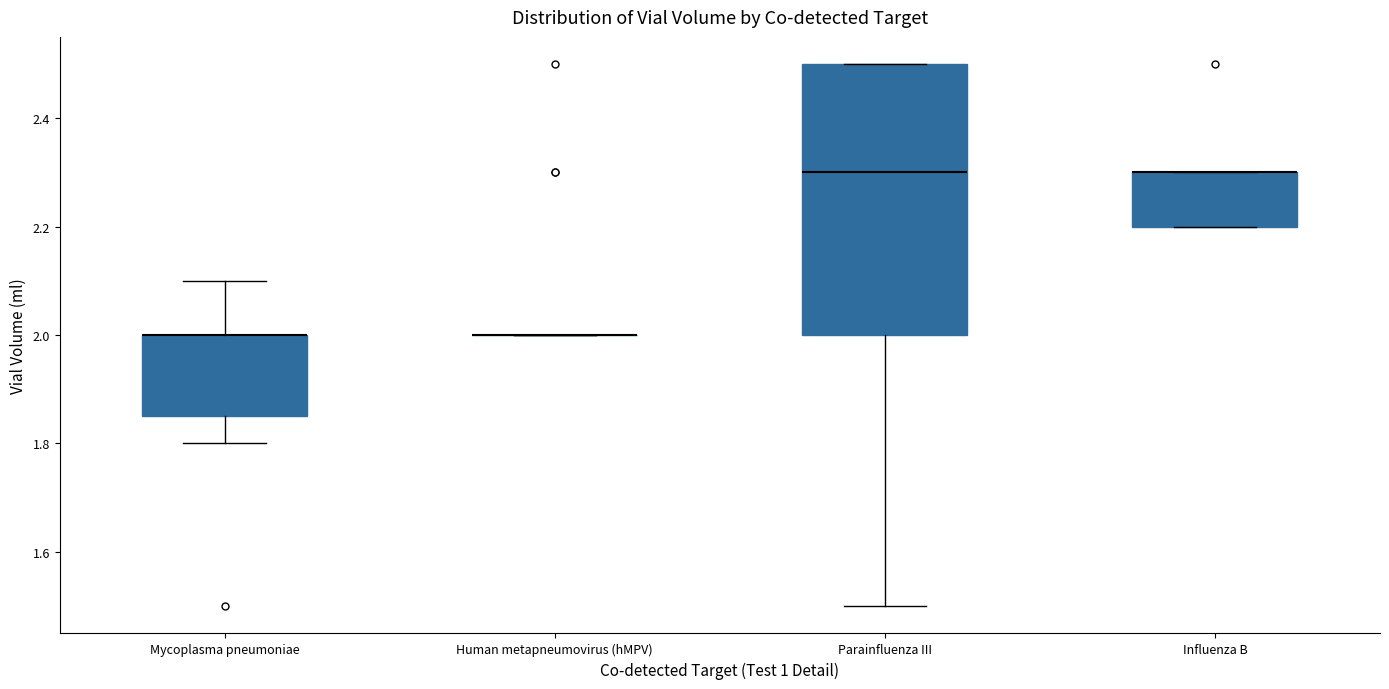

Reading left to right, transcribe this box plot: for each box, give where its median line is, the range the box spans, and where its two whiskers end, as read against the y-axis. The values are not printed on the chart, so give them approximately, as read against the axis.

Mycoplasma pneumoniae: median 2.00 (drawn on the box's upper edge), box 1.86 to 2.00, whiskers 1.80 to 2.10
Human metapneumovirus (hMPV): box collapsed to a line at 2.00, whiskers 2.00 to 2.00
Parainfluenza III: median 2.30, box 2.00 to 2.50, whiskers 1.50 to 2.50
Influenza B: median 2.30 (drawn on the box's upper edge), box 2.20 to 2.30, whiskers 2.20 to 2.30